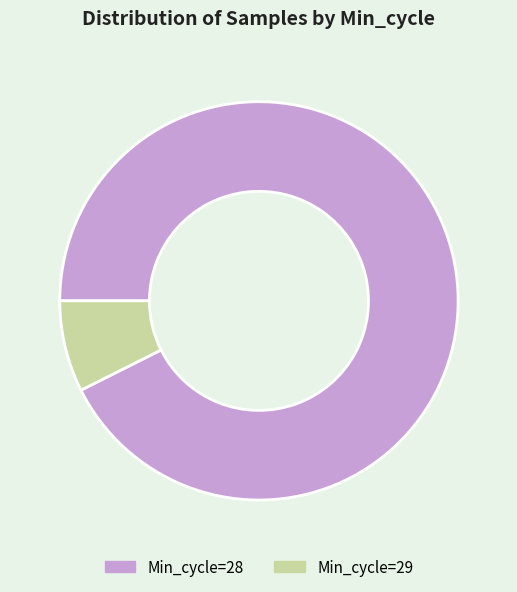

Does any single category account for the majority?

Yes